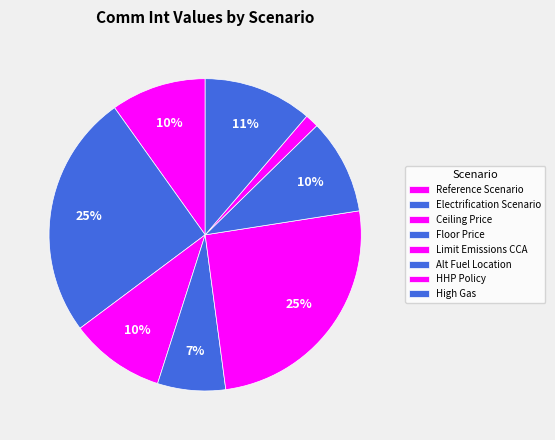

How many slices are in this pie chart?

8